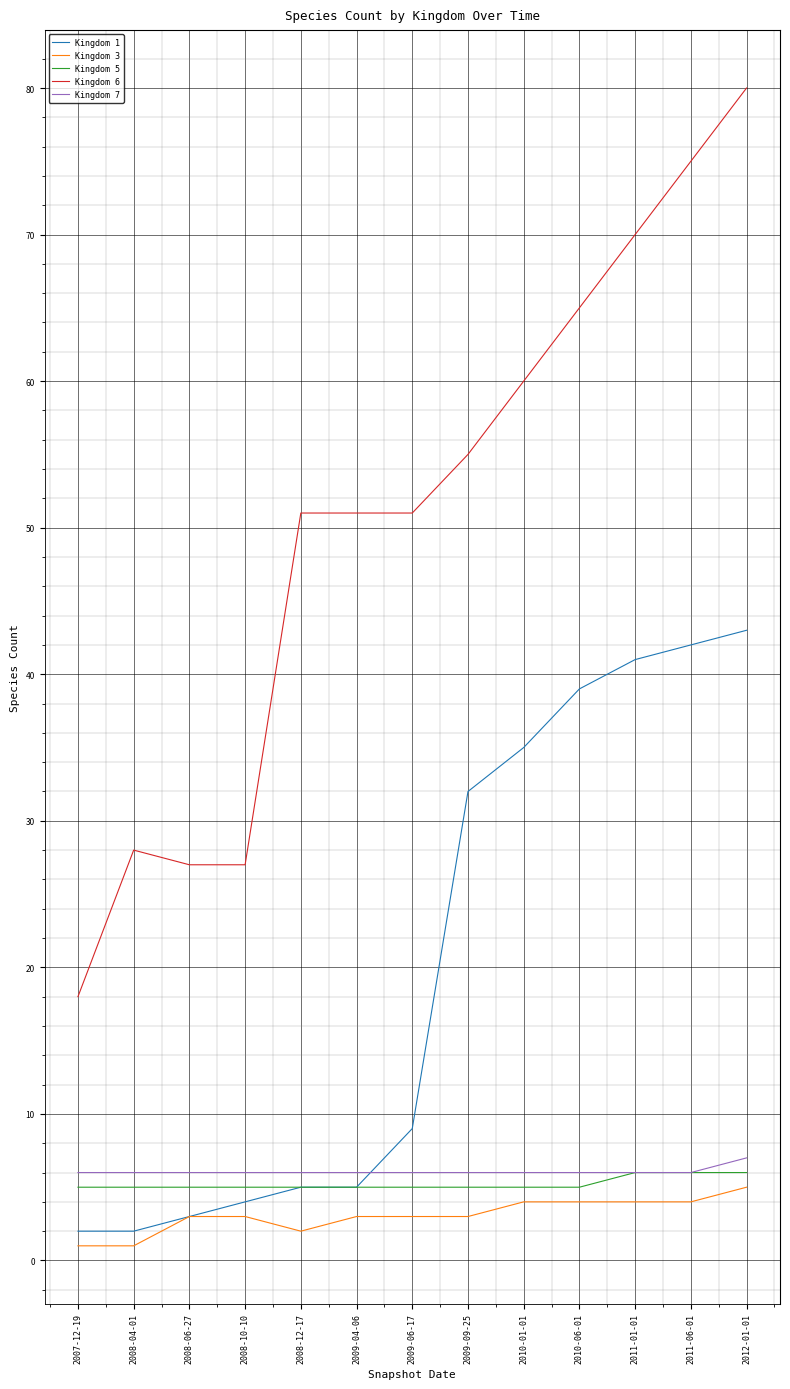

What is the maximum value for Kingdom 5?

6